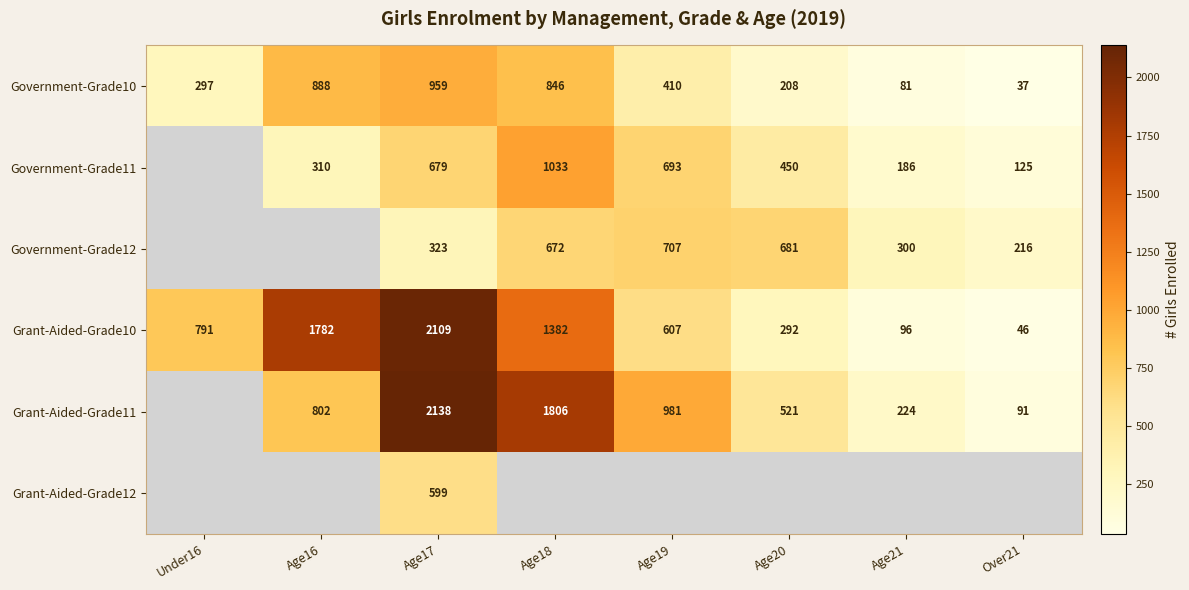

What is the spread (max minus min) of values at Age19?

571.0